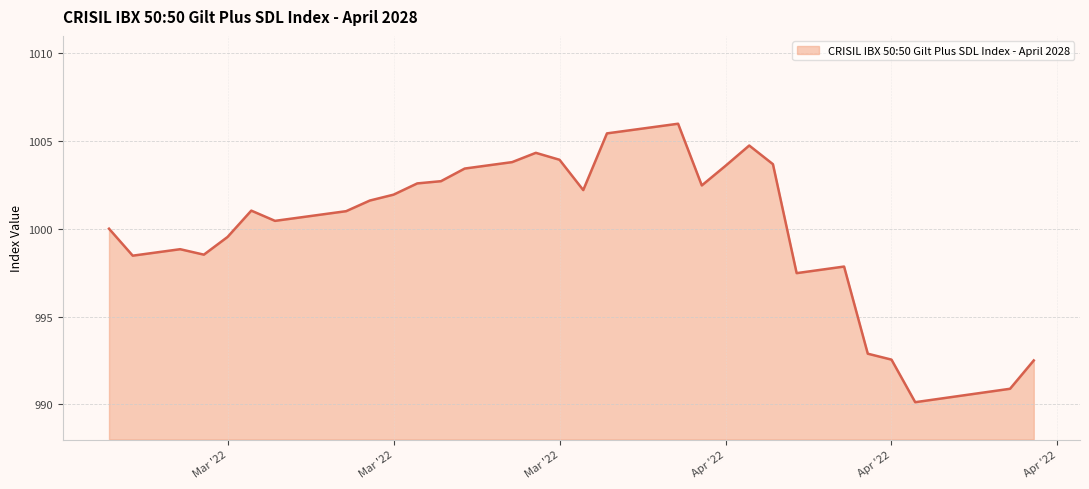

What is the smallest value displayed?

990.1